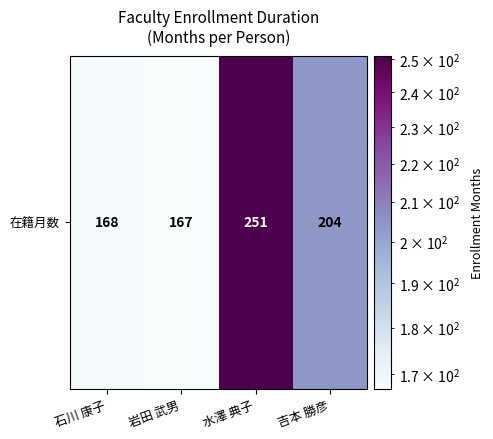

Which label corresponds to the smallest value in the chart?

岩田 武男